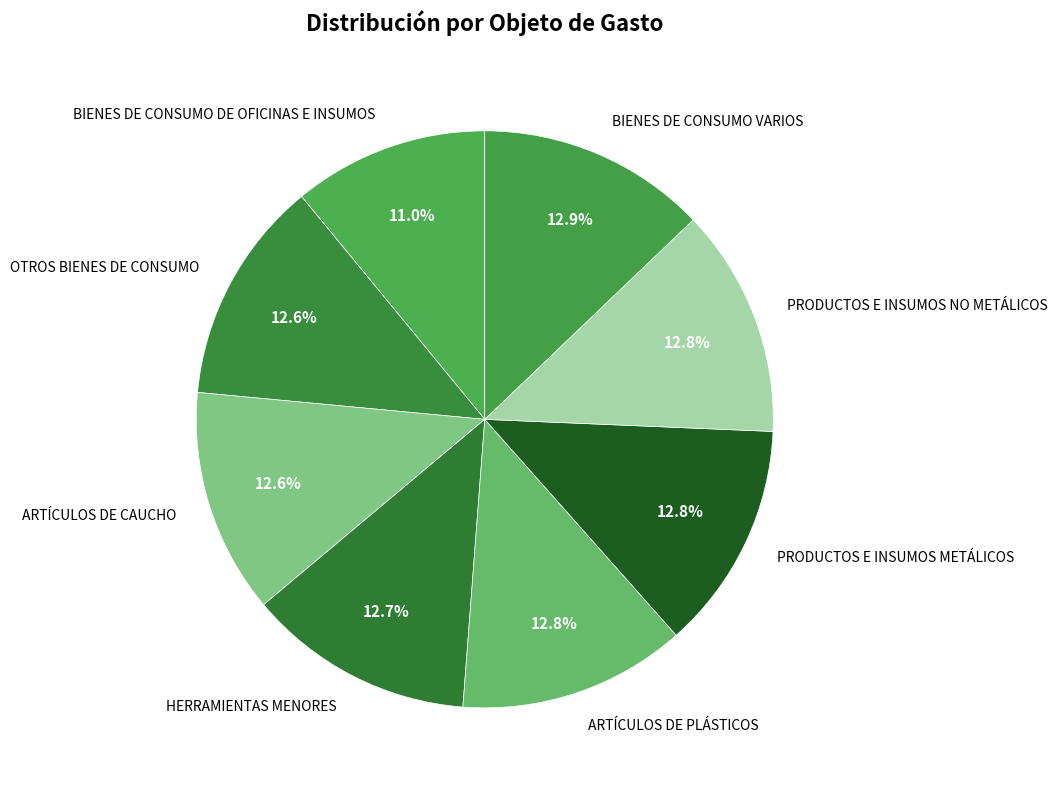

What portion of the pie excludes ARTÍCULOS DE PLÁSTICOS?

87.2%